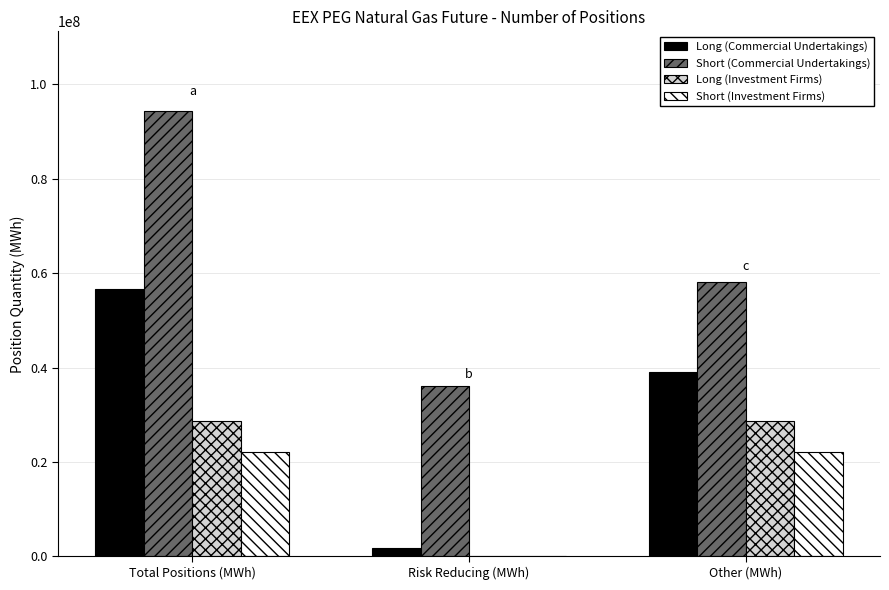

The value of Short (Commercial Undertakings) at Total Positions (MWh) is 94257479. True or false?

True